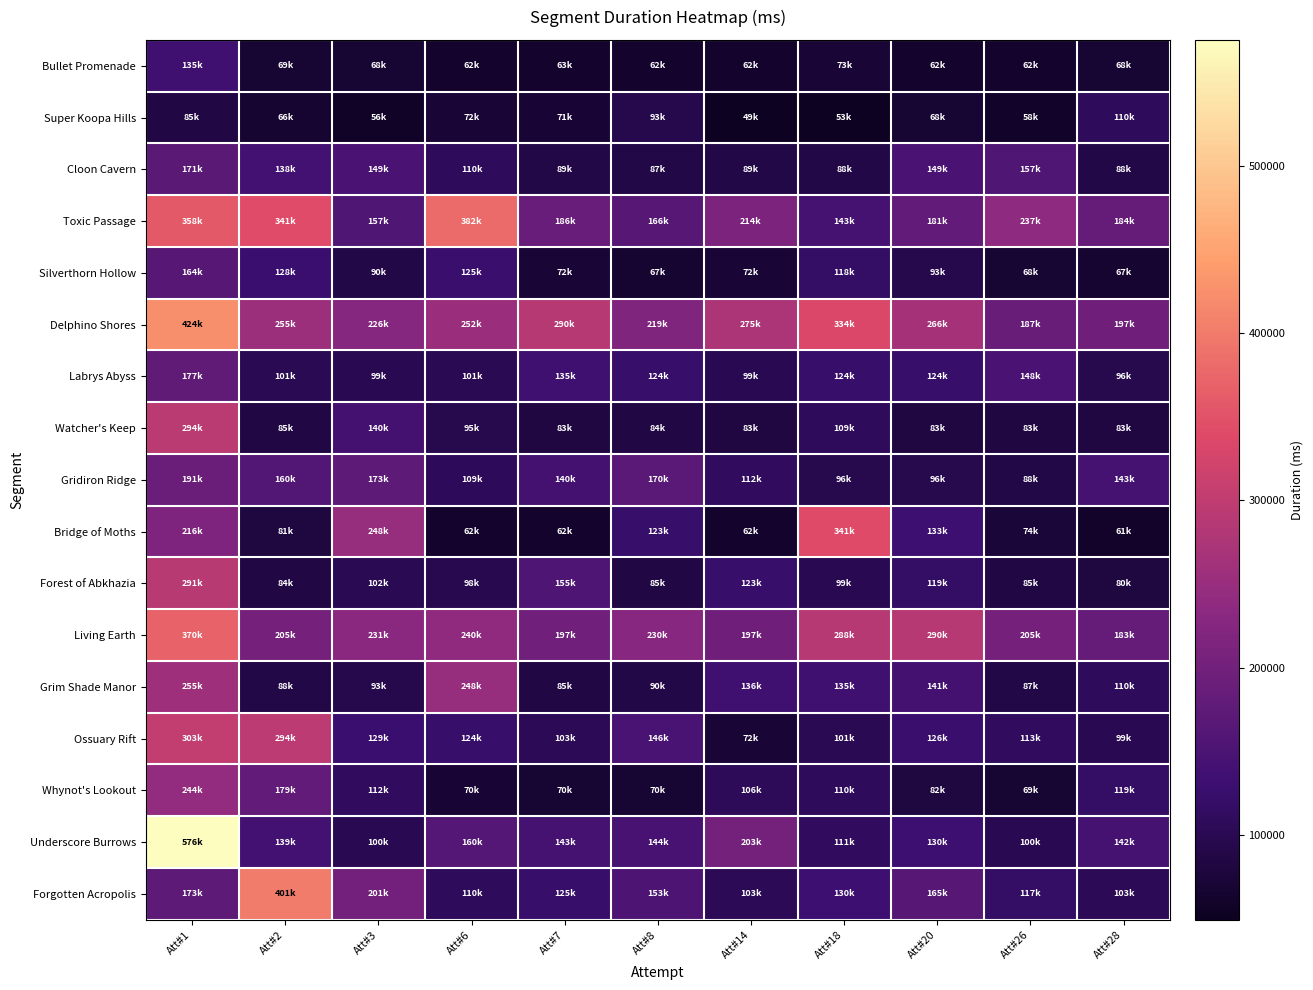

Rank the series at Att#1 from highest to lowest value.

Underscore Burrows, Delphino Shores, Living Earth, Toxic Passage, Ossuary Rift, Watcher's Keep, Forest of Abkhazia, Grim Shade Manor, Whynot's Lookout, Bridge of Moths, Gridiron Ridge, Labrys Abyss, Forgotten Acropolis, Cloon Cavern, Silverthorn Hollow, Bullet Promenade, Super Koopa Hills